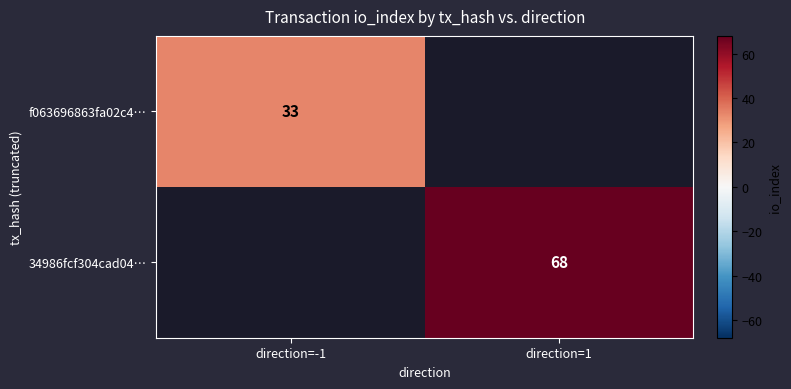

Count the number of categories in the chart.

2